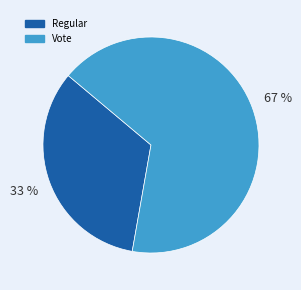

Is it true that Vote is 53% of the pie?

False